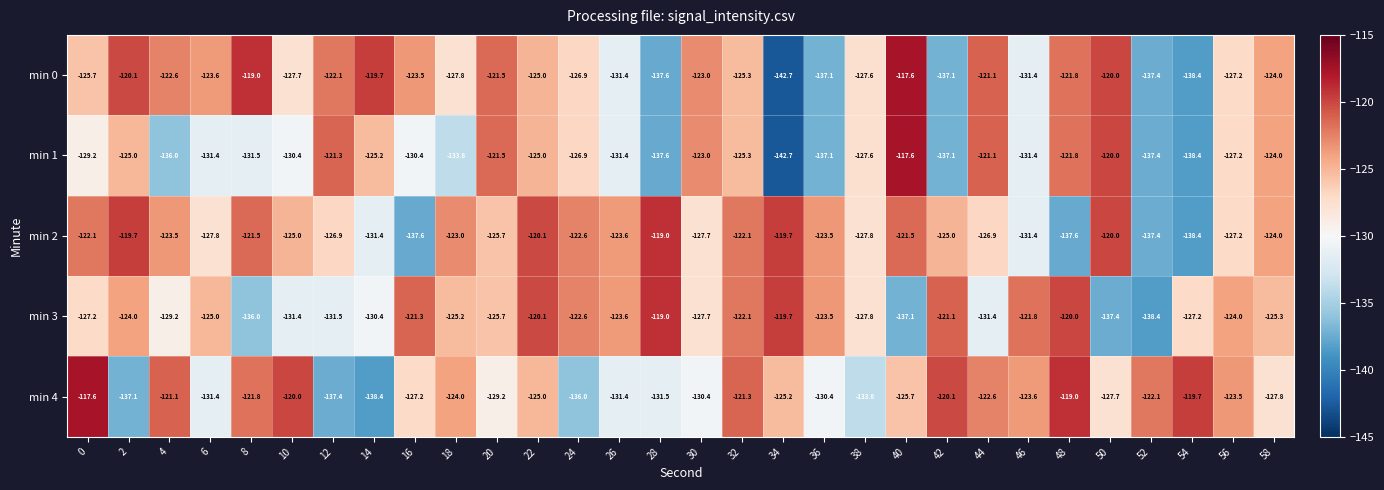

True or false: min 1 has a value of -125.2 at 14.

True